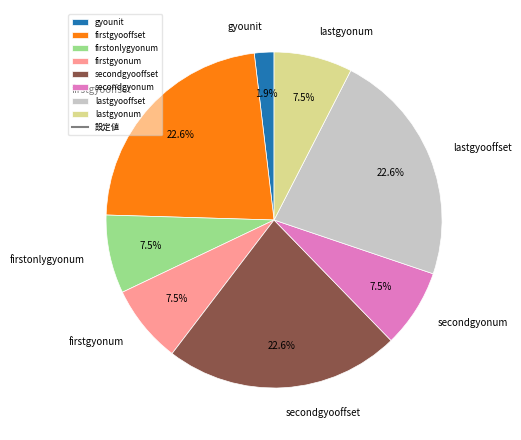

What is the ratio of the value at secondgyonum to the value at firstonlygyonum?

1.0